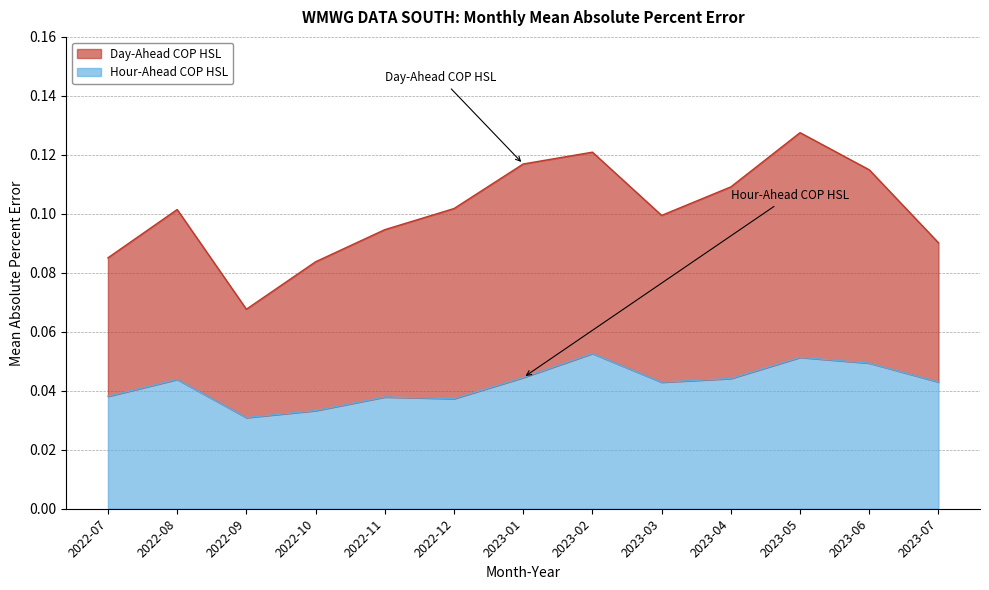

Reading right to left, extract all data points from this chart.

2023-07=0.0	2023-06=0.0	2023-05=0.1	2023-04=0.0	2023-03=0.0	2023-02=0.1	2023-01=0.0	2022-12=0.0	2022-11=0.0	2022-10=0.0	2022-09=0.0	2022-08=0.0	2022-07=0.0